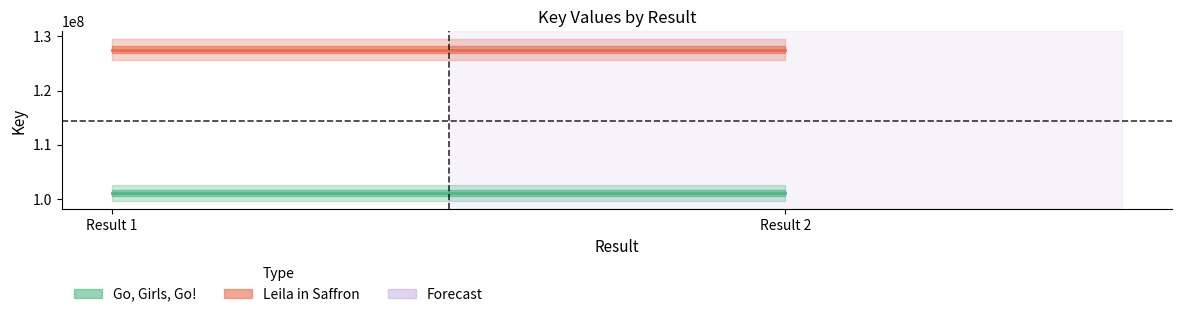

What is the sum of all Leila in Saffron values?

255145638